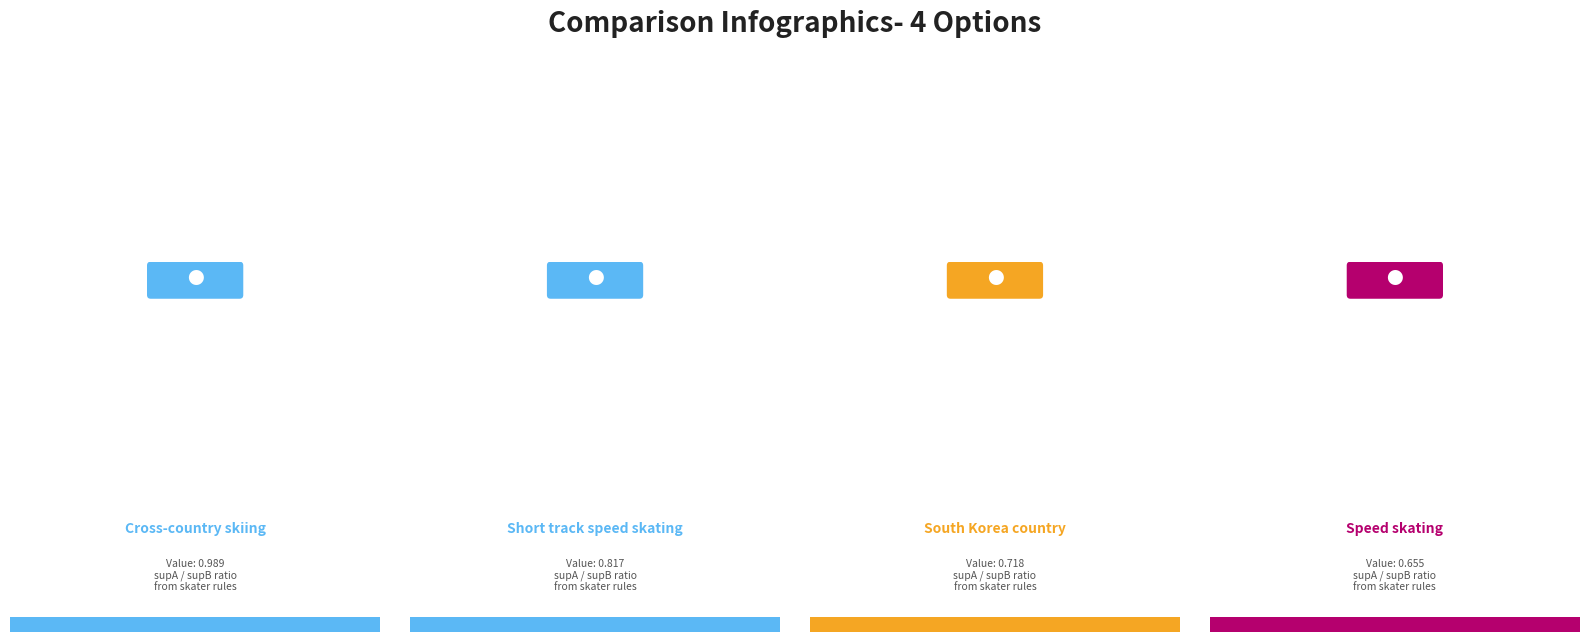

What percentage do 1 and 2 together represent?

48.3%